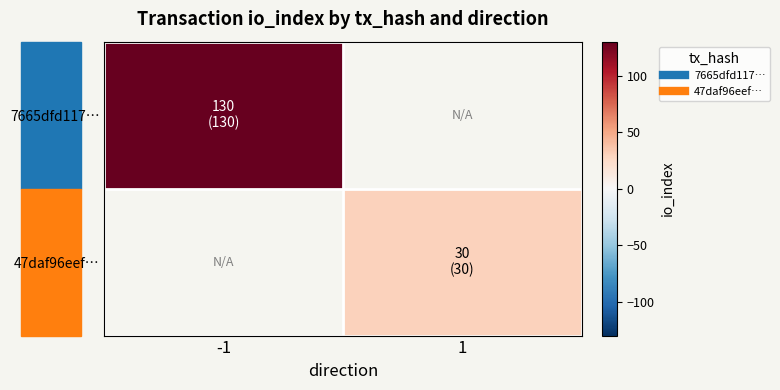

Rank the series by their average value, from highest to lowest.

7665dfd117…, 47daf96eef…